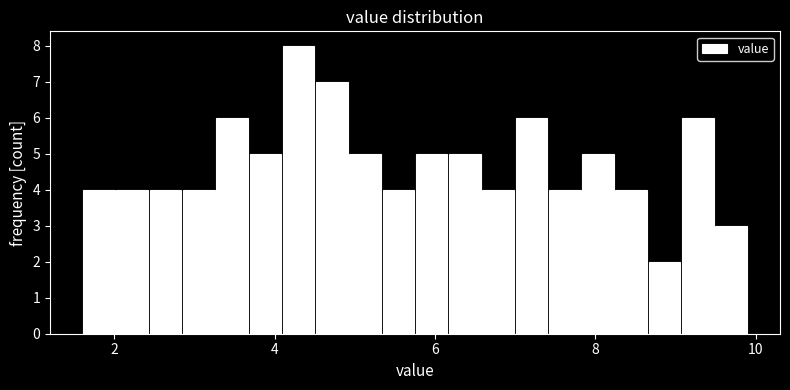

Around what value on the x-axis is the tallest bar? Give the approximate position of its centre, as read against the axis.

4.2